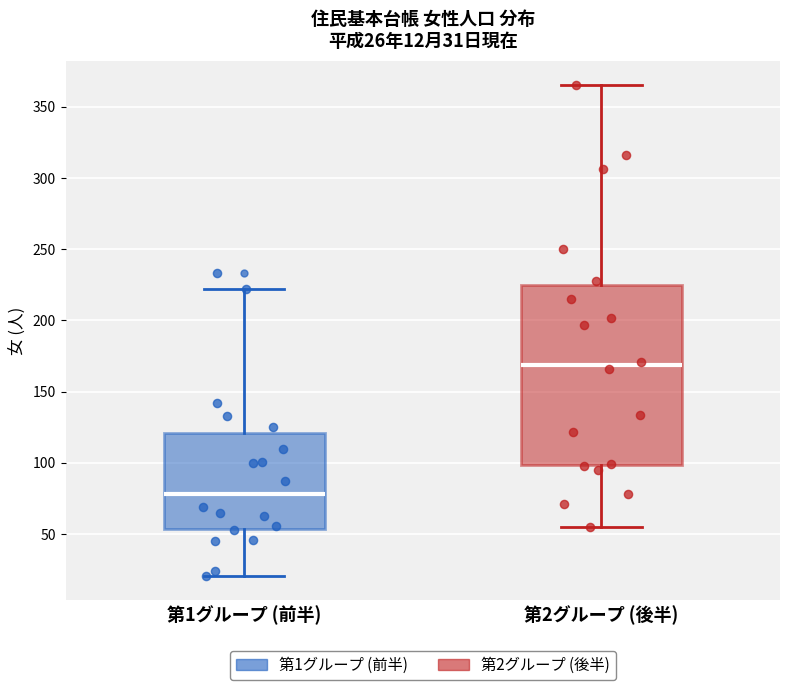

Which box has the lowest median line?

第1グループ (前半)